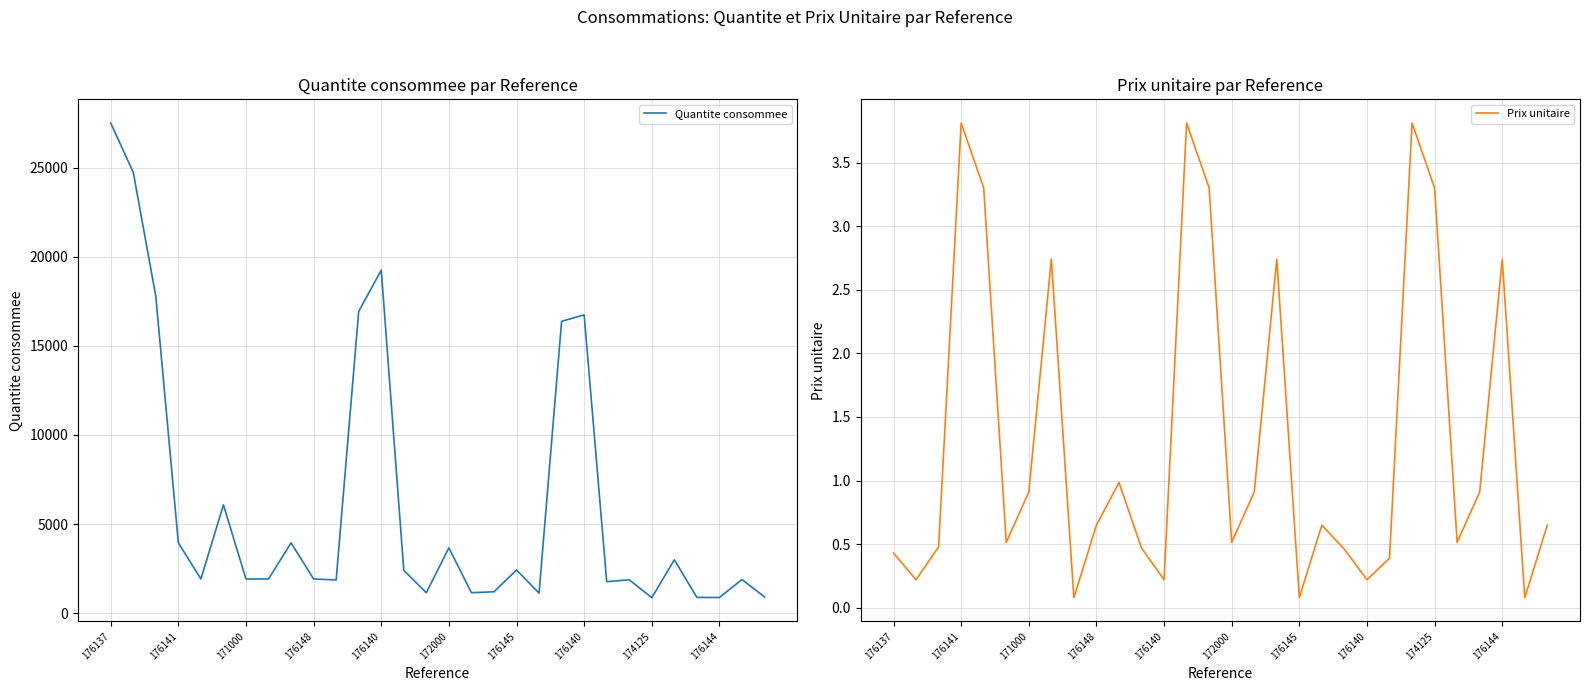

True or false: Quantite consommee and Prix unitaire cross at least once.

False